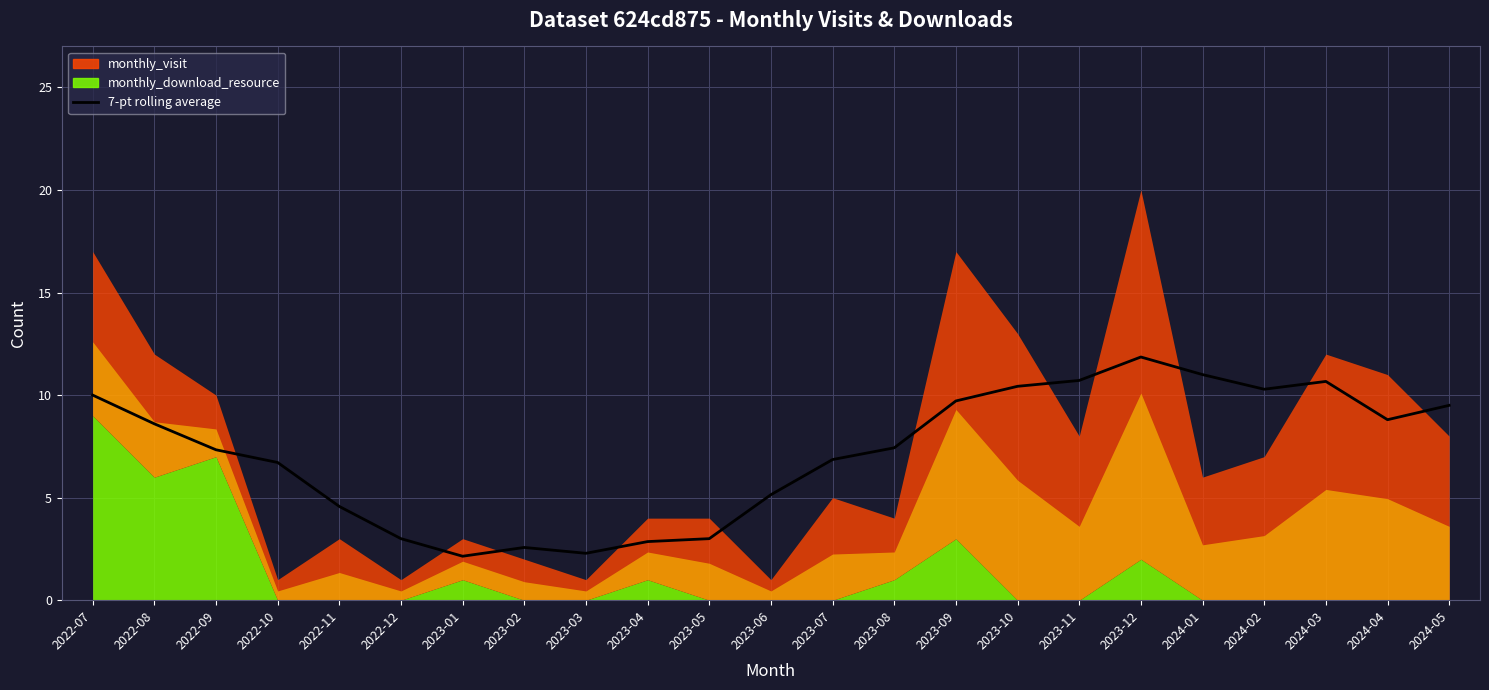

The value at 2023-04 is 2.9. True or false?

True